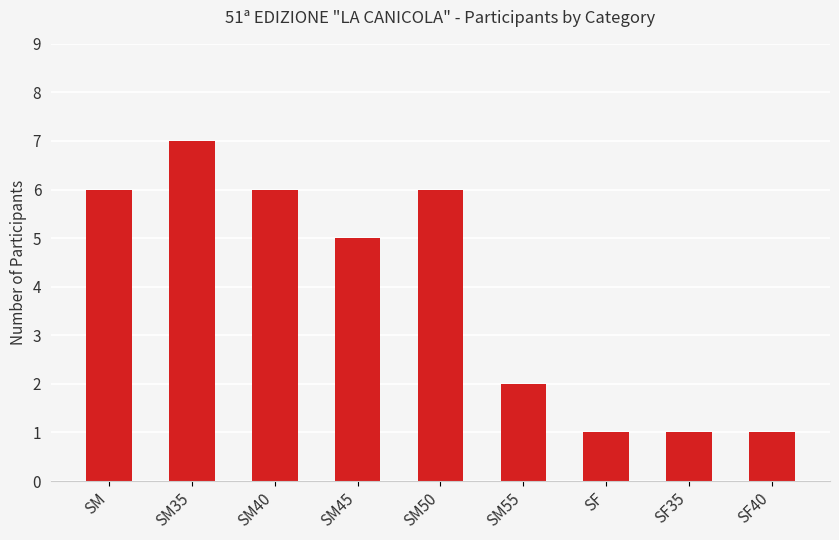

How many data points does each series have?

9